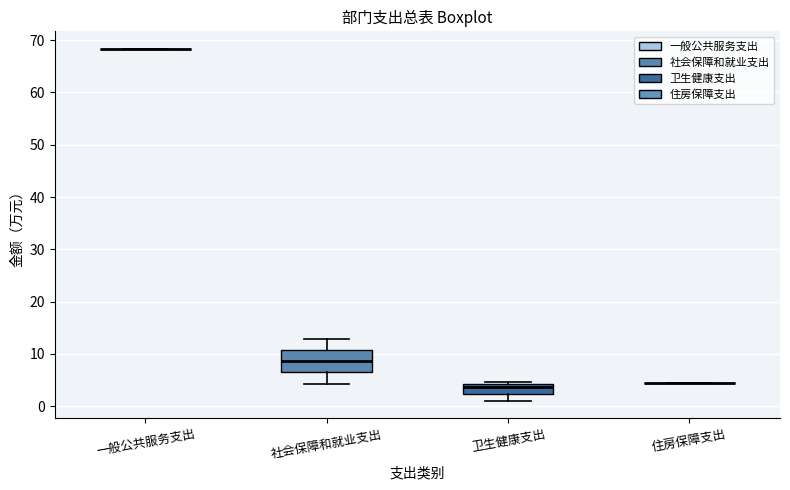

Reading left to right, read every box against the y-axis: the position of its median line, the range the box covers, and the ends of its whiskers. The values are not printed on the chart, so give them approximately, as read against the axis.

一般公共服务支出: box collapsed to a line at 68, whiskers 68 to 68
社会保障和就业支出: median 9, box 6 to 11, whiskers 4 to 13
卫生健康支出: median 4 (just below the box's upper edge), box 2 to 4, whiskers 1 to 5
住房保障支出: box collapsed to a line at 4, whiskers 4 to 4